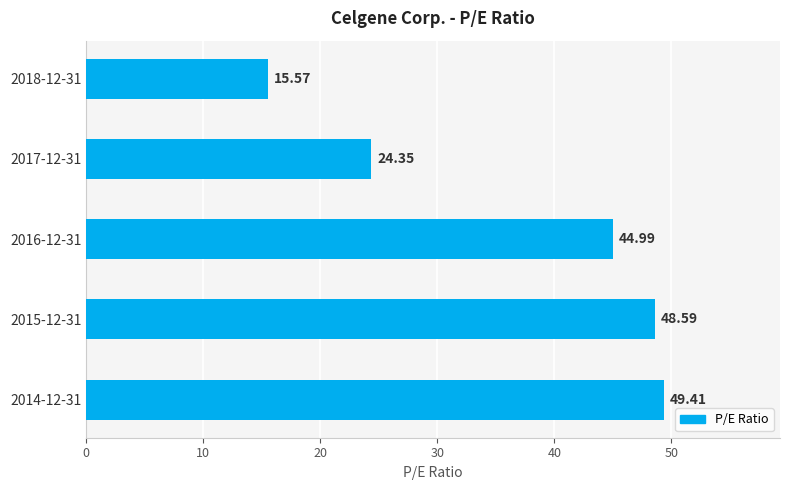

What is the change in value from 2018-12-31 to 2015-12-31?

+33.0